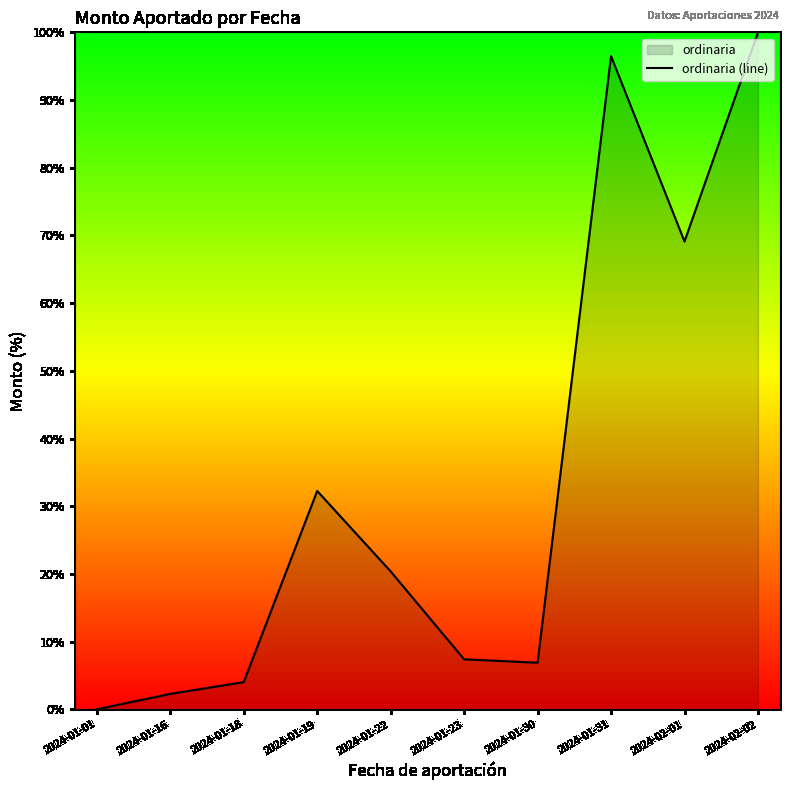

Does the chart display data point markers on the line(s)?

No